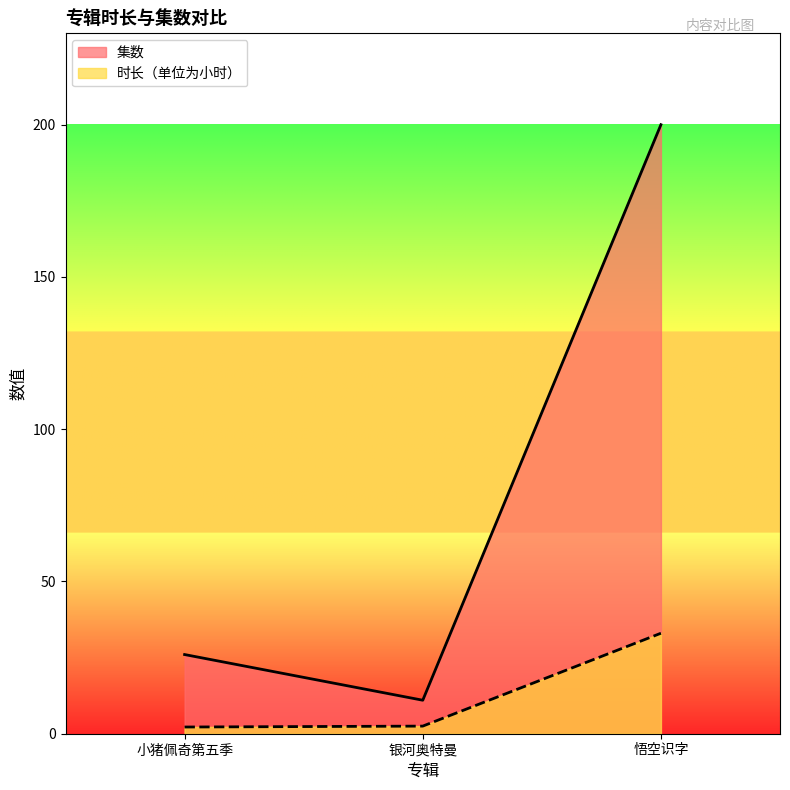

What is the sum of the 时长（单位为小时） values at 银河奥特曼 and 悟空识字?

35.5